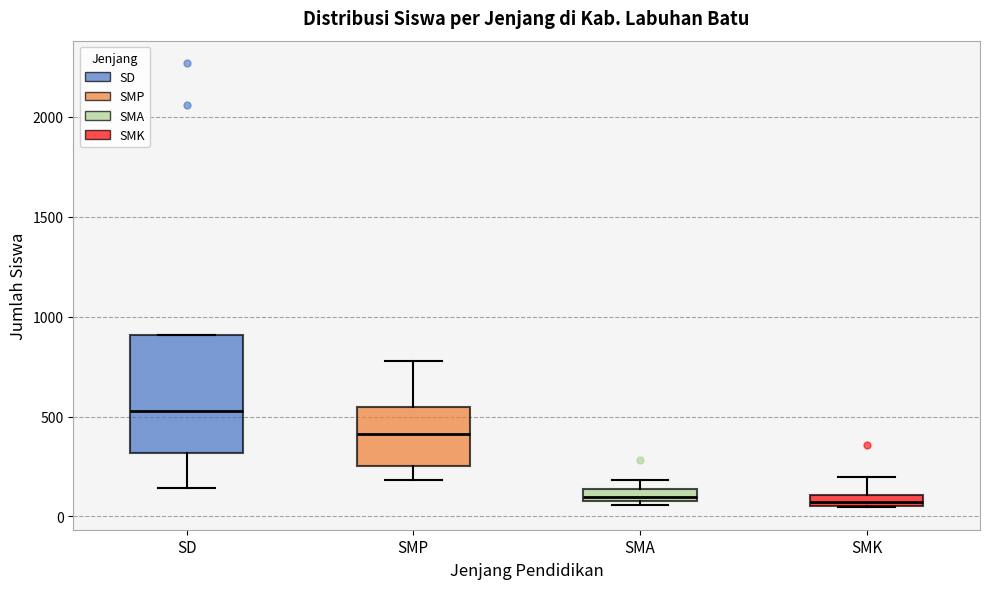

Where is the upper edge of the box for SMA on the y-axis? The values are not printed on the chart, so give them approximately, as read against the axis.

150